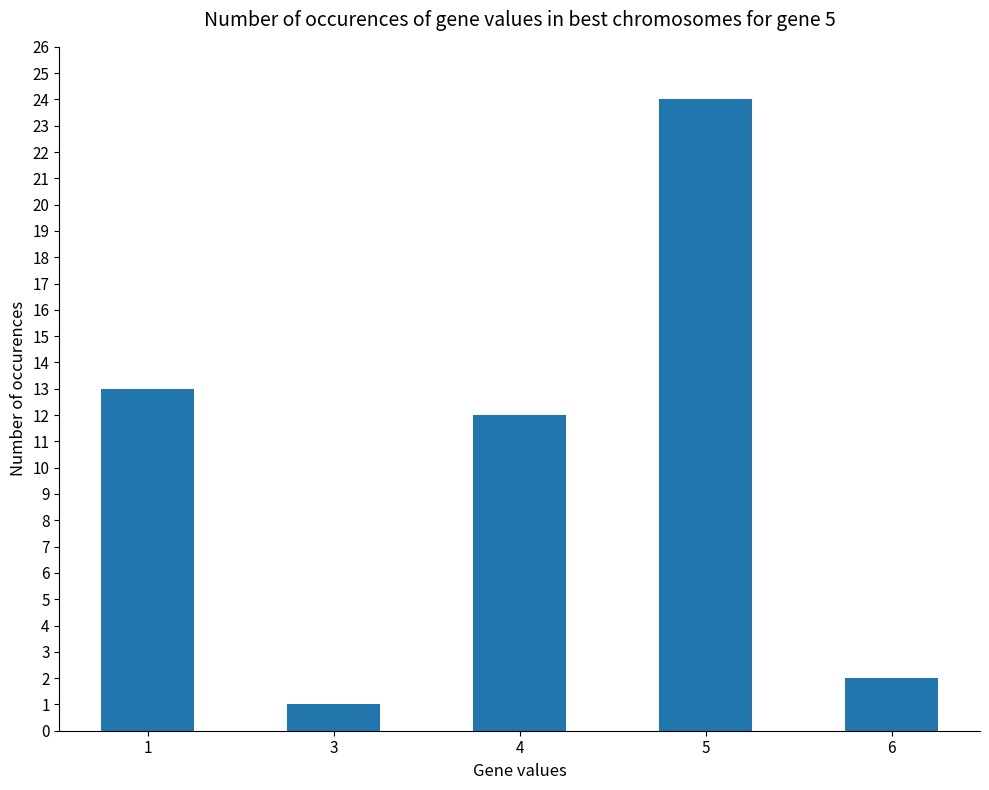

What is the change in value from 3 to 6?

+1